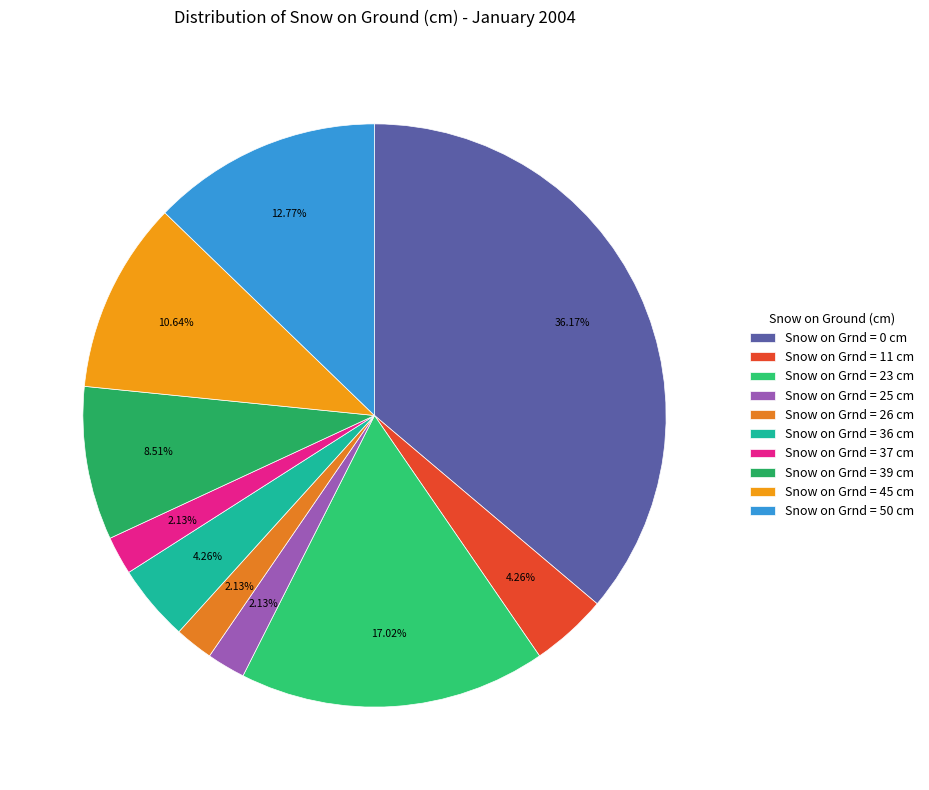

What is the smallest slice in the pie chart?

Snow on Grnd = 25 cm